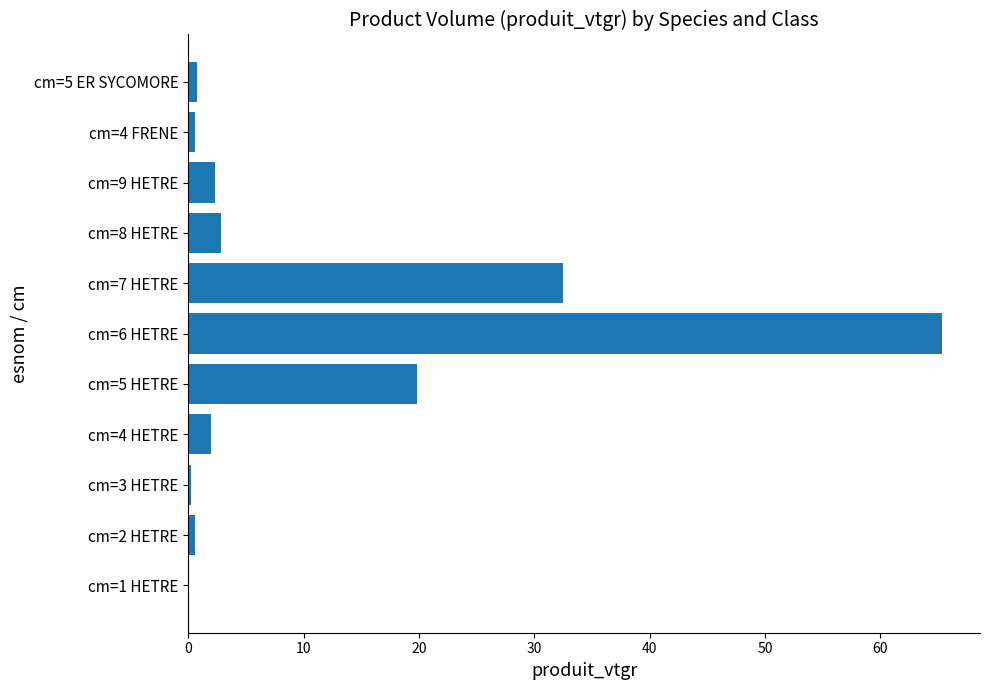

The value at cm=4 HETRE is 2.0. True or false?

True